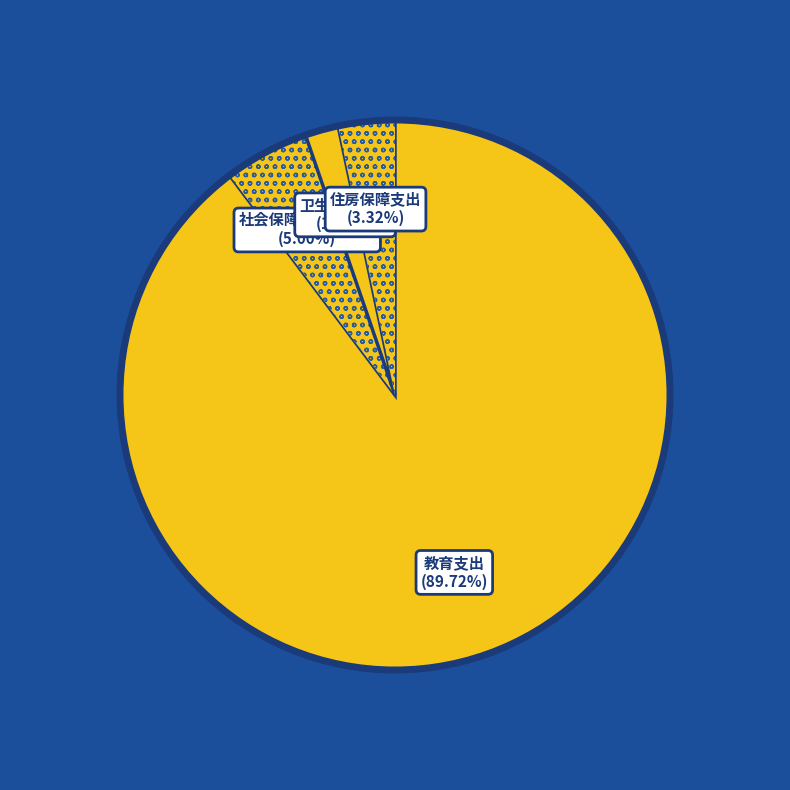

How many slices are in this pie chart?

4